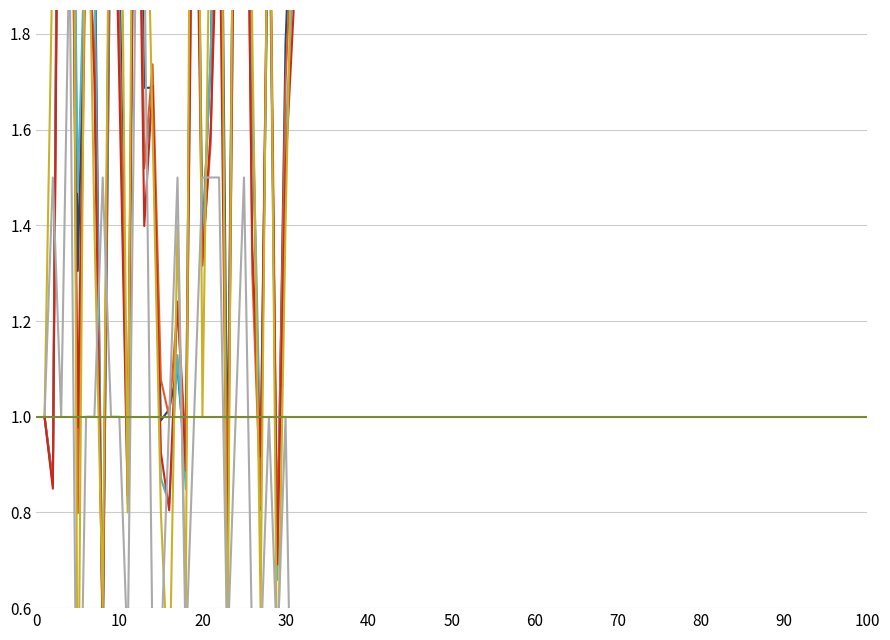

What is the average value of the Alt % All Children series?

1.6